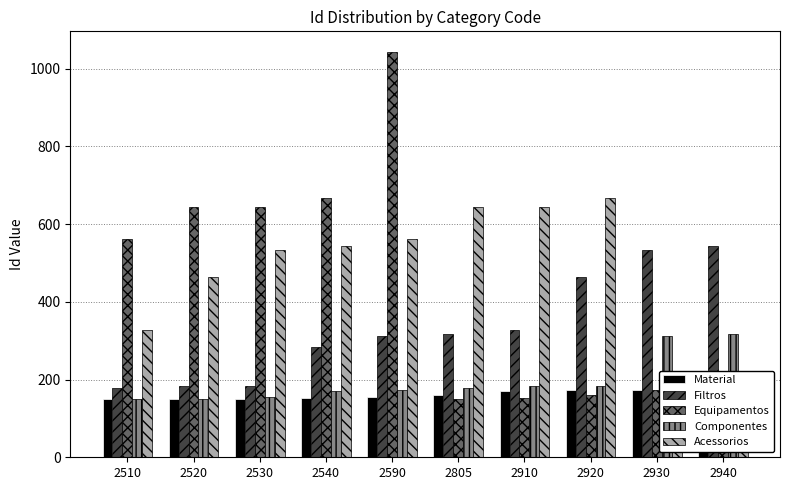

Which series changed the most between 2510 and 2805?

Equipamentos